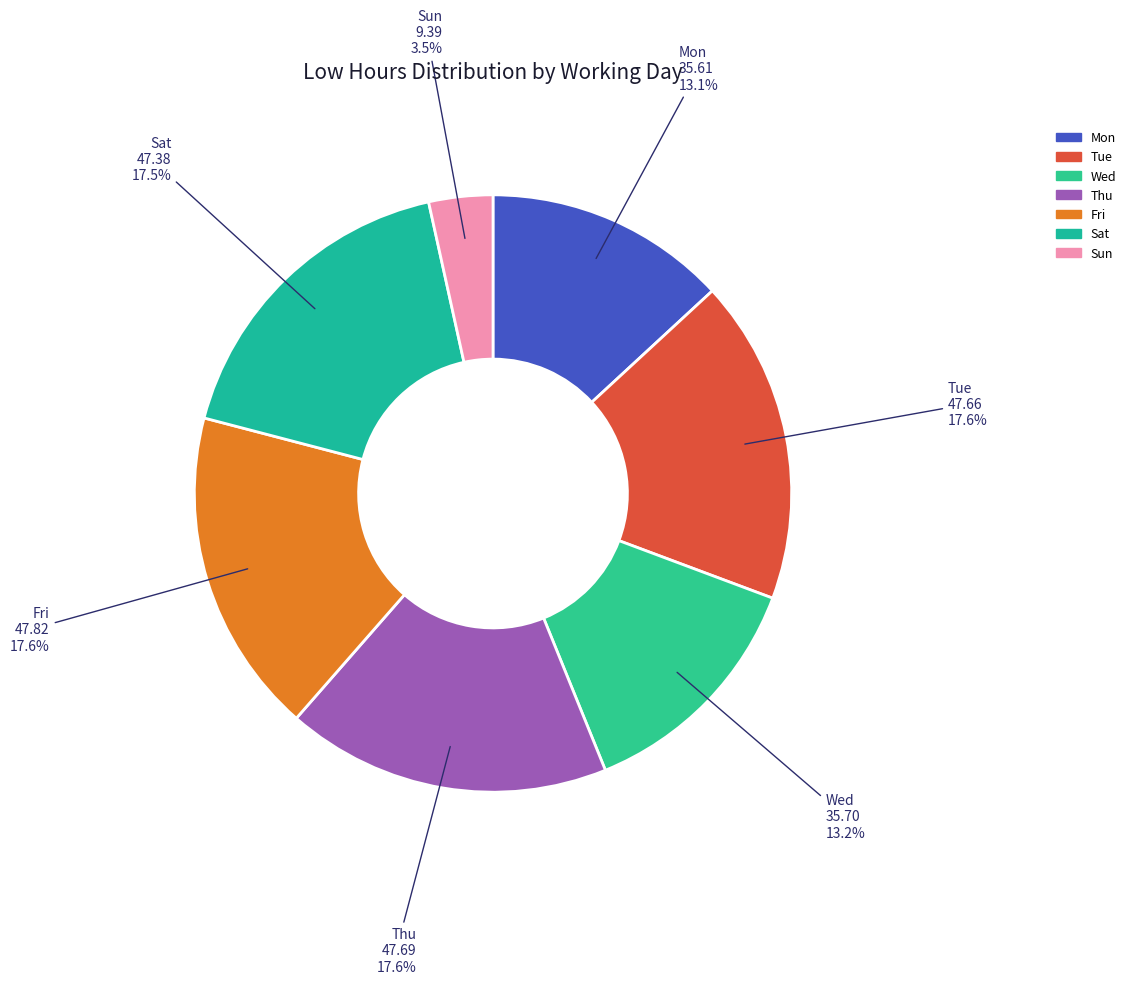

Is there a majority slice in this chart?

No